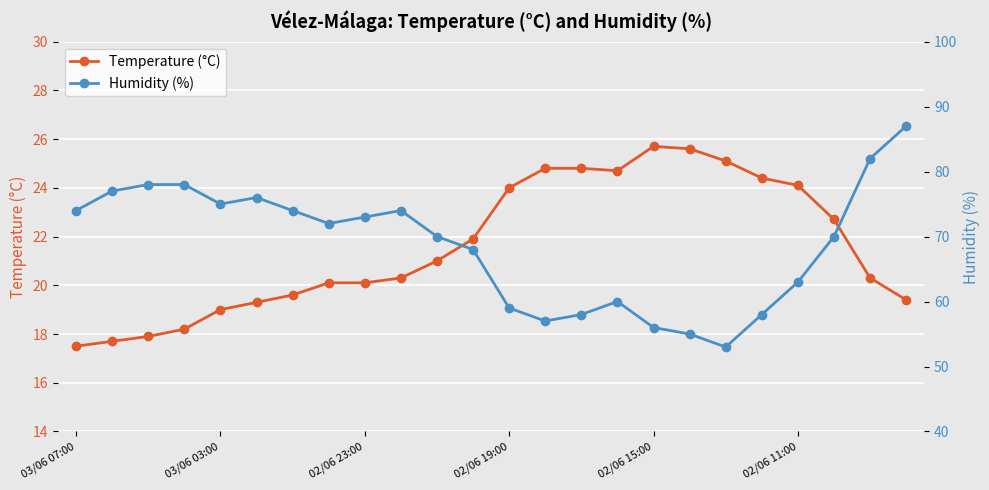

The Temperature (°C) series shows 24.1 at 02/06 11:00. True or false?

True